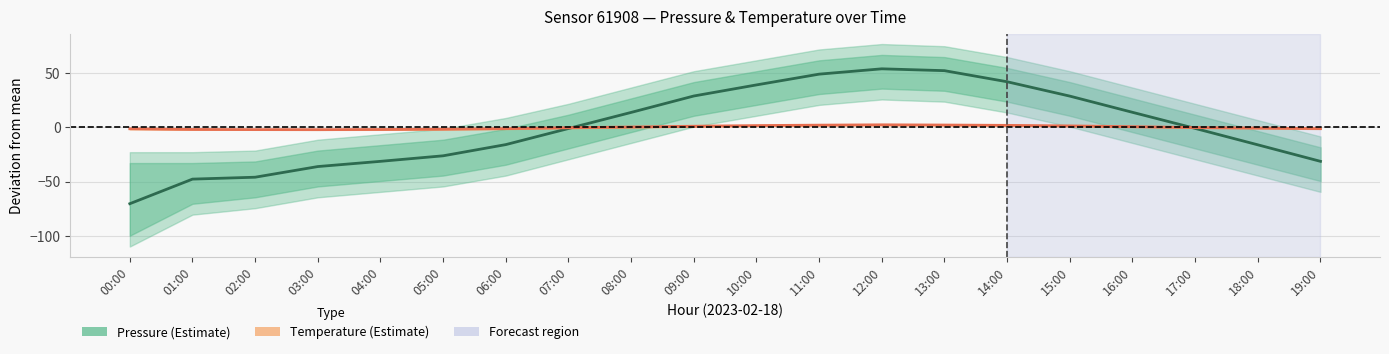

Which series has the largest total across all categories?

Pressure deviation (Pa)